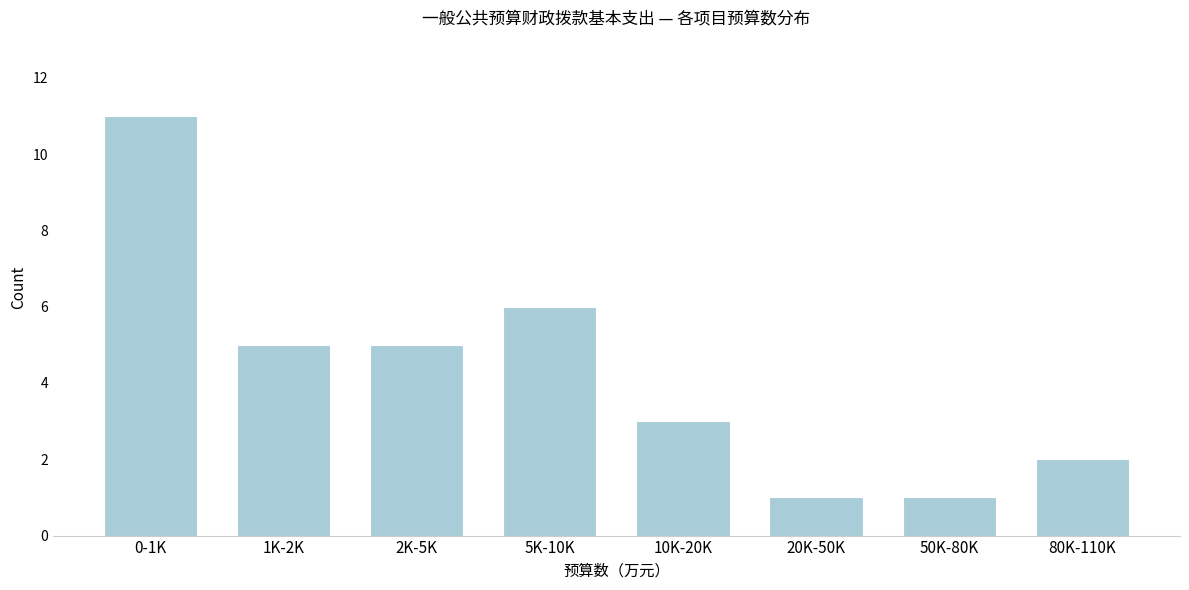

Reading left to right, transcribe all the data shown in this chart.

0-1K=11	1K-2K=5	2K-5K=5	5K-10K=6	10K-20K=3	20K-50K=1	50K-80K=1	80K-110K=2